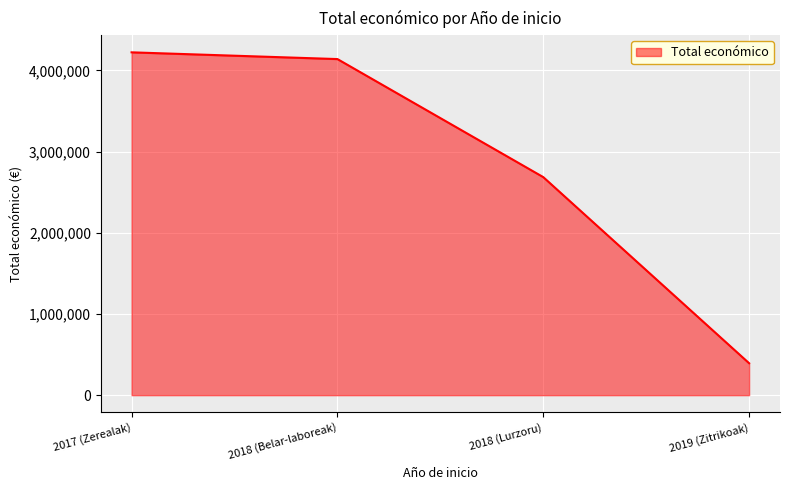

Approximately how many times larger is the value at 2018 (Lurzoru) compared to 2018 (Belar-laboreak)?

0.6